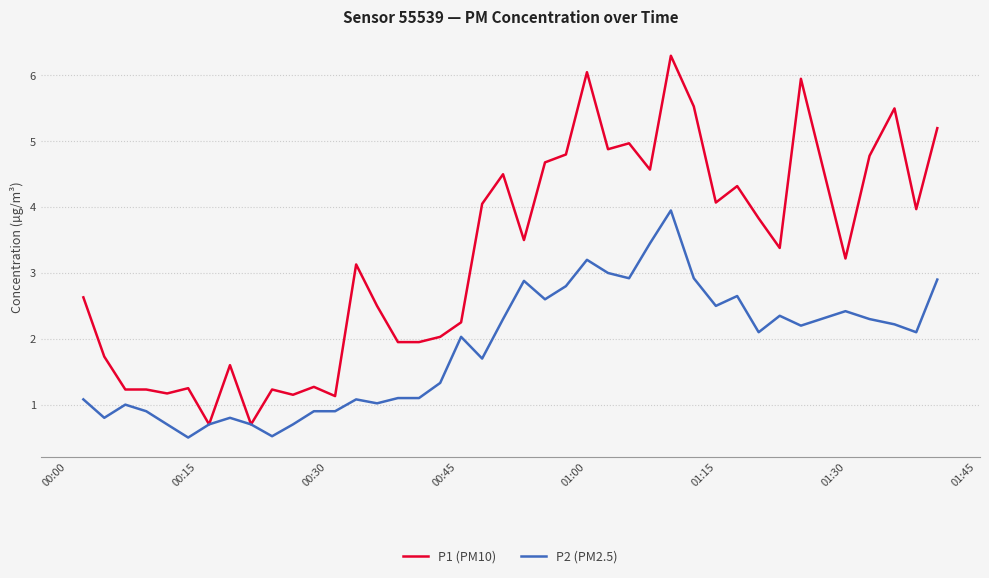

List the series in order of their overall mean, highest first.

P1 (PM10), P2 (PM2.5)